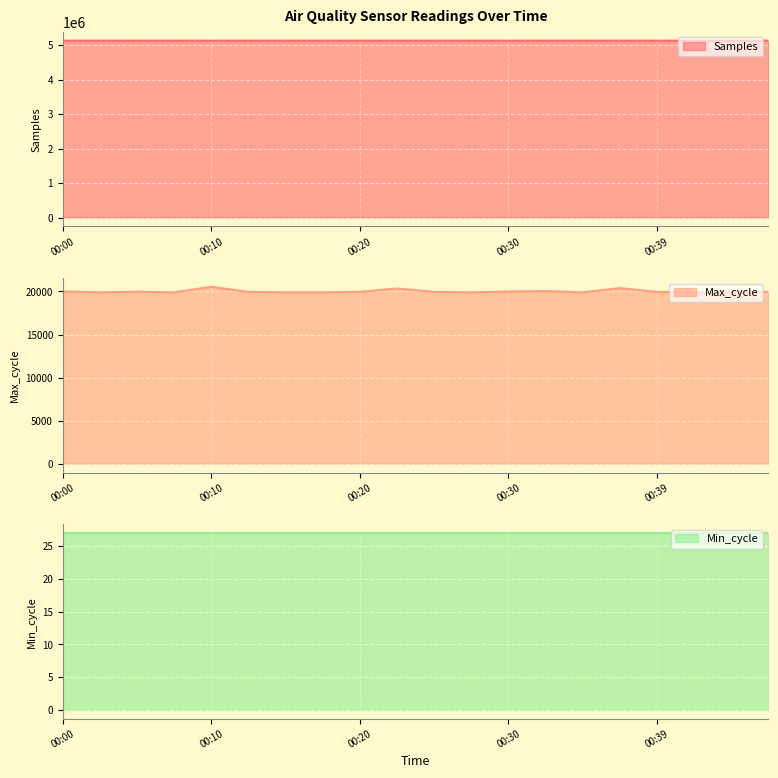

What is the value of the Samples point at the 20th from the left?

5129087